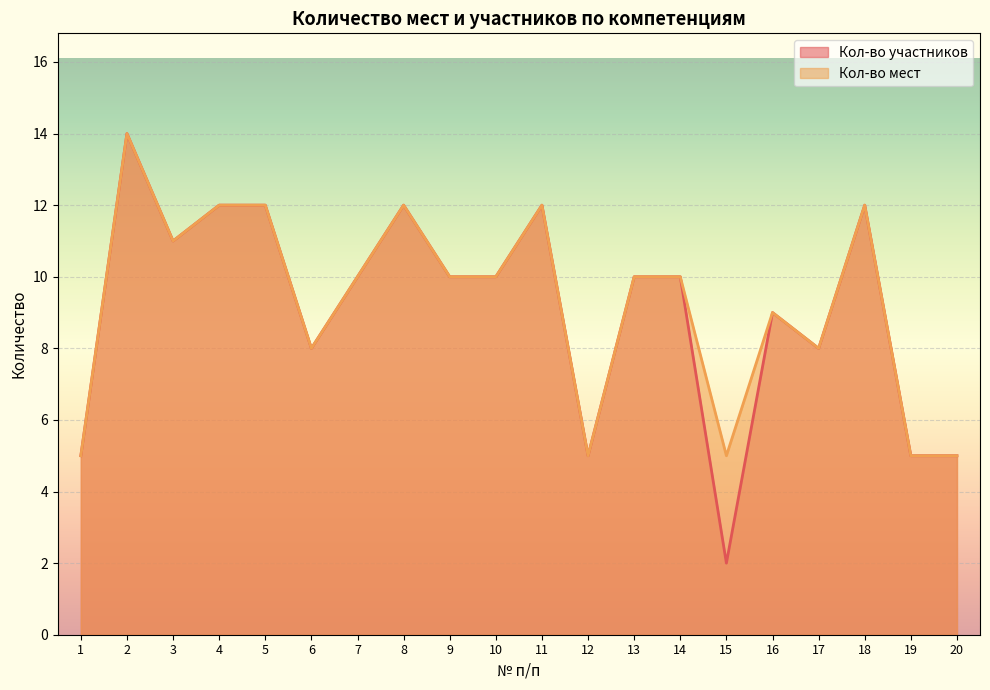

Rank the series by their average value, from highest to lowest.

Кол-во мест, Кол-во участников